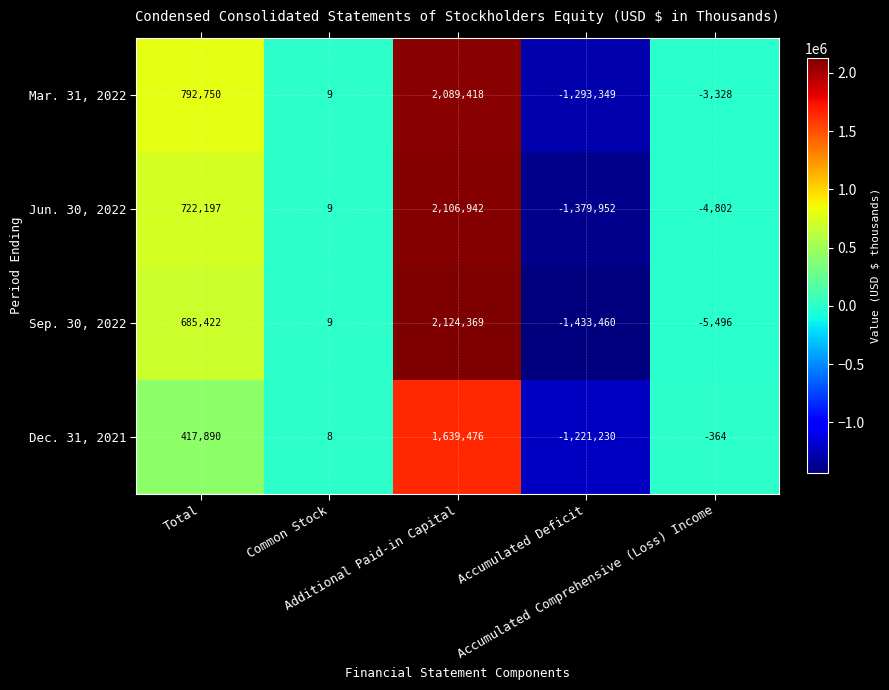

How many values in Dec. 31, 2021 are below zero?

2